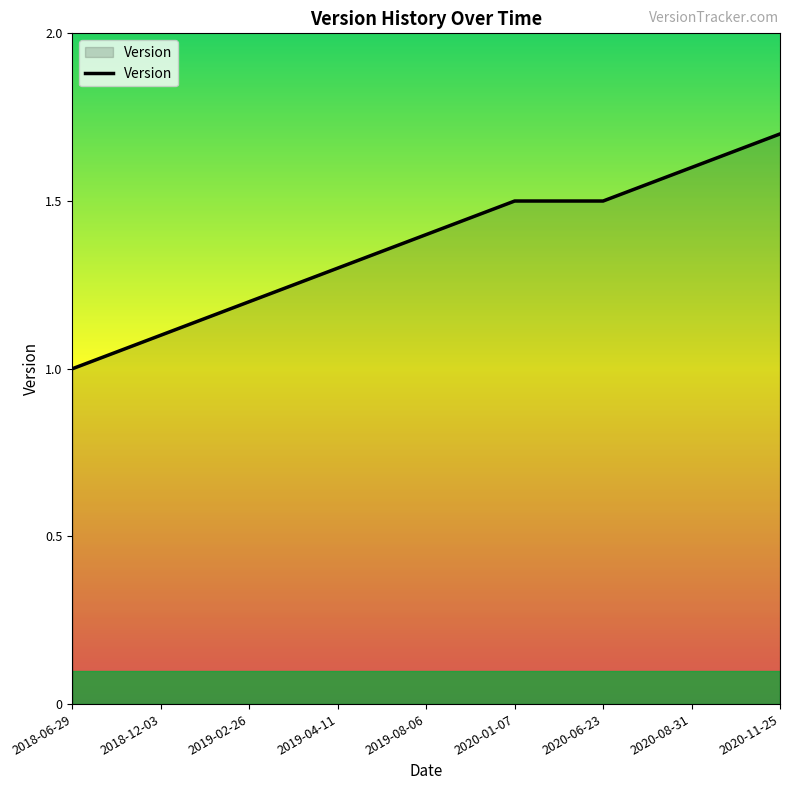

Does the chart display data point markers on the line(s)?

No